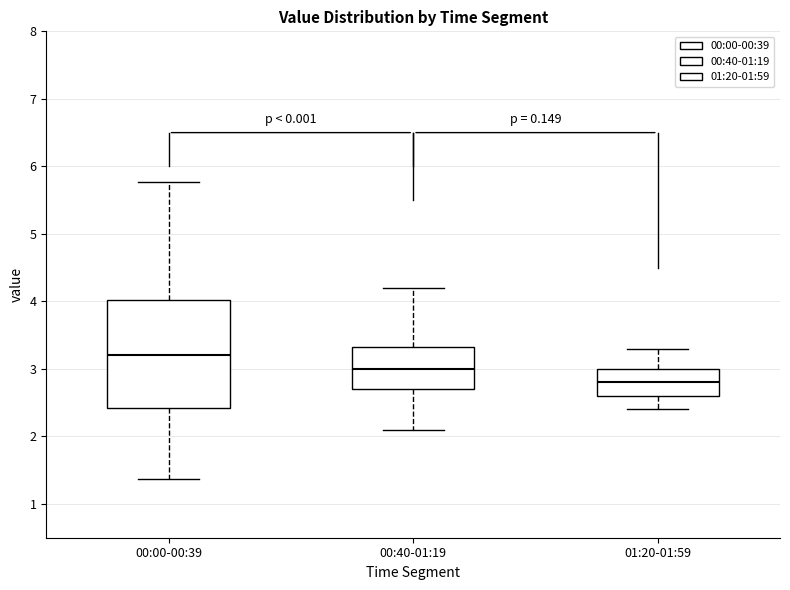

Which box is the tallest, from its lower edge to its upper edge?

00:00-00:39